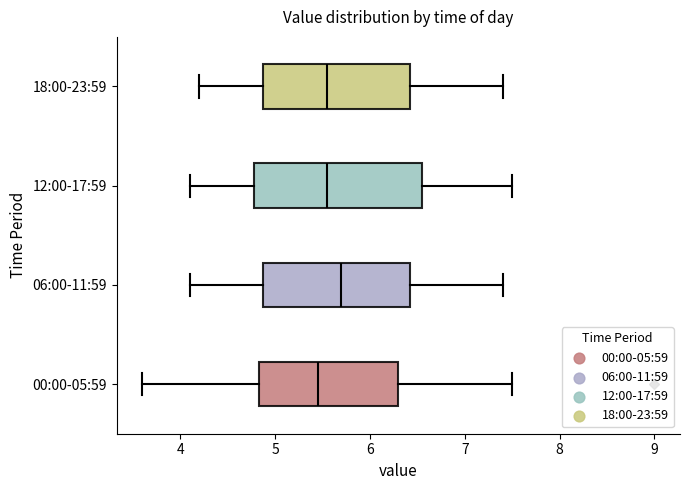

Reading bottom to top, transcribe this box plot: for each box, give where its median line is, the range the box spans, and where its two whiskers end, as read against the x-axis. The values are not printed on the chart, so give them approximately, as read against the axis.

00:00-05:59: median 5.5, box 4.8 to 6.3, whiskers 3.6 to 7.5
06:00-11:59: median 5.7, box 4.9 to 6.4, whiskers 4.1 to 7.4
12:00-17:59: median 5.6, box 4.8 to 6.6, whiskers 4.1 to 7.5
18:00-23:59: median 5.6, box 4.9 to 6.4, whiskers 4.2 to 7.4